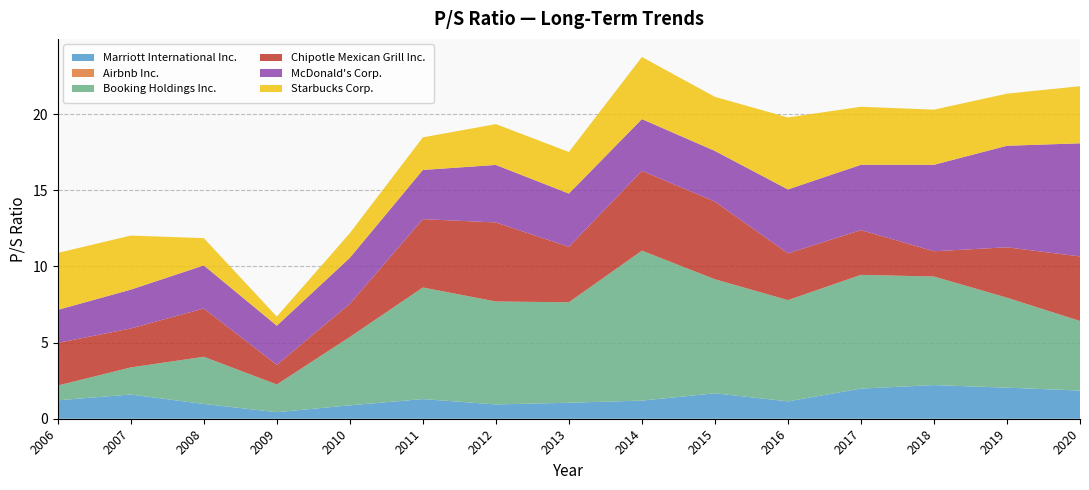

Reading left to right, what are all the values shown in this chart?

Marriott International Inc.: 2006=1.2	2007=1.6	2008=1.0	2009=0.4	2010=0.9	2011=1.3	2012=0.9	2013=1.1	2014=1.2	2015=1.7	2016=1.1	2017=2.0	2018=2.2	2019=2.0	2020=1.9
Airbnb Inc.: 2006=0.0	2007=0.0	2008=0.0	2009=0.0	2010=0.0	2011=0.0	2012=0.0	2013=0.0	2014=0.0	2015=0.0	2016=0.0	2017=0.0	2018=0.0	2019=0.0	2020=0.0
Booking Holdings Inc.: 2006=1.0	2007=1.8	2008=3.1	2009=1.8	2010=4.5	2011=7.3	2012=6.8	2013=6.6	2014=9.8	2015=7.5	2016=6.7	2017=7.5	2018=7.1	2019=5.9	2020=4.6
Chipotle Mexican Grill Inc.: 2006=2.8	2007=2.6	2008=3.2	2009=1.3	2010=2.2	2011=4.5	2012=5.2	2013=3.6	2014=5.2	2015=5.1	2016=3.1	2017=2.9	2018=1.7	2019=3.3	2020=4.2
McDonald's Corp.: 2006=2.2	2007=2.5	2008=2.8	2009=2.6	2010=3.0	2011=3.2	2012=3.8	2013=3.5	2014=3.4	2015=3.3	2016=4.2	2017=4.3	2018=5.7	2019=6.7	2020=7.4
Starbucks Corp.: 2006=3.7	2007=3.5	2008=1.8	2009=0.6	2010=1.6	2011=2.1	2012=2.7	2013=2.7	2014=4.1	2015=3.5	2016=4.7	2017=3.8	2018=3.6	2019=3.4	2020=3.8